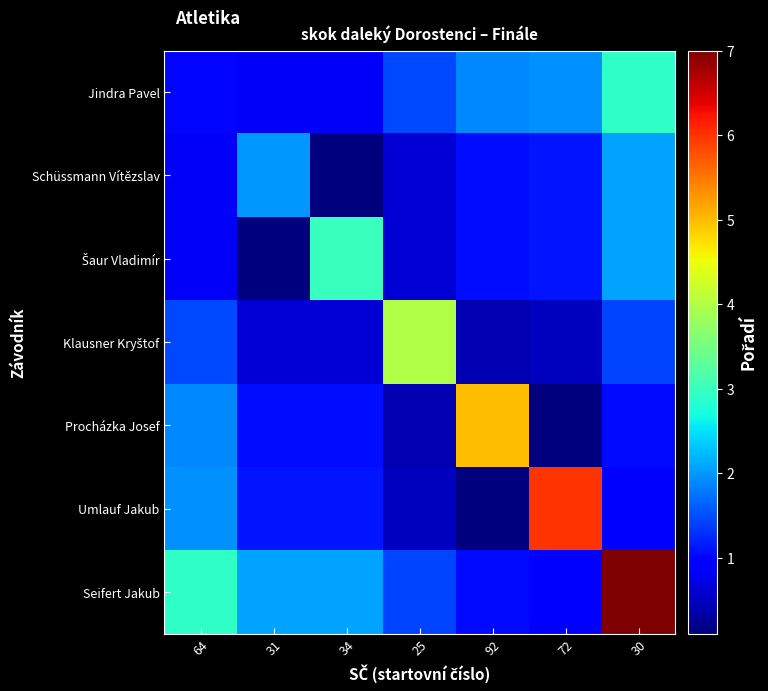

Rank the series by their maximum value, from highest to lowest.

Seifert Jakub, Umlauf Jakub, Procházka Josef, Klausner Kryštof, Šaur Vladimír, Jindra Pavel, Schüssmann Vítězslav